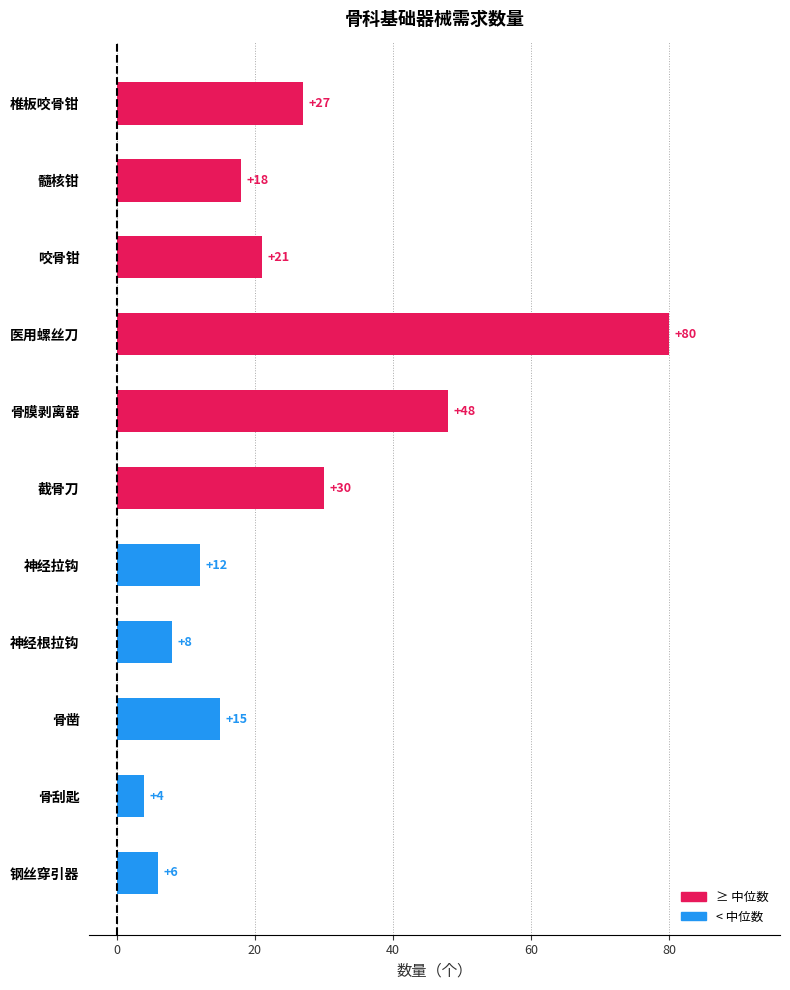

What is the label of the 10th bar from the bottom?

髓核钳